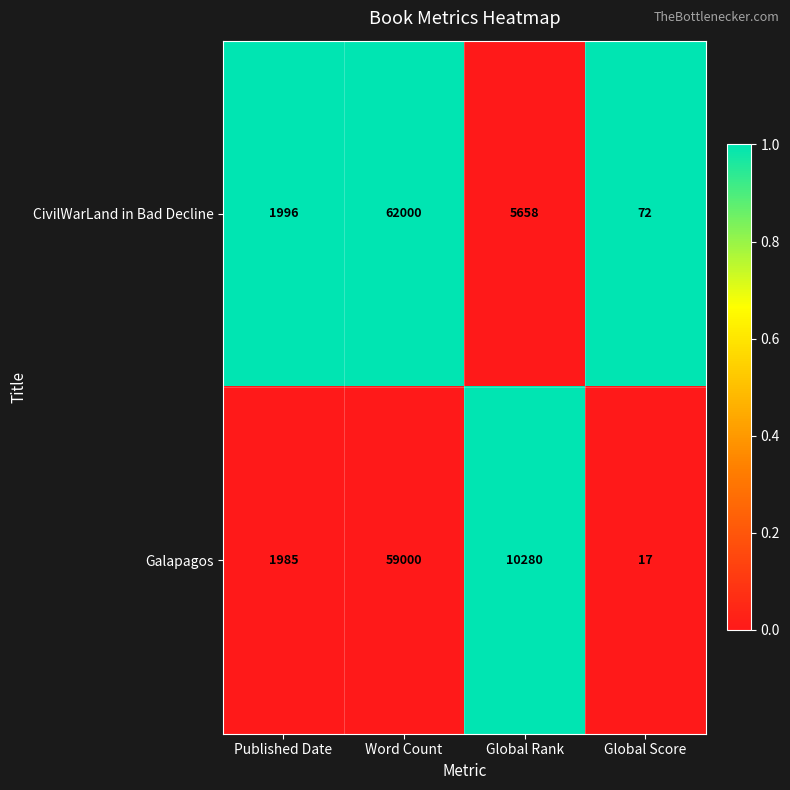

What is the total value across all series at Global Rank?

15938